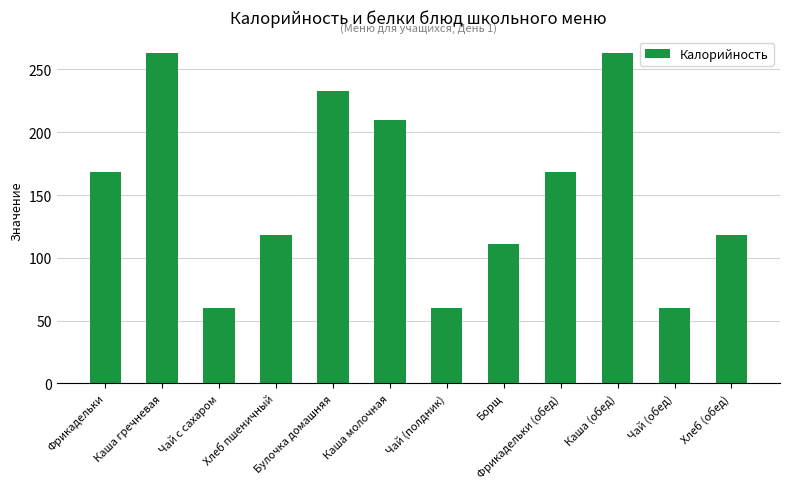

What is the label of the 4th bar from the right?

Фрикадельки (обед)